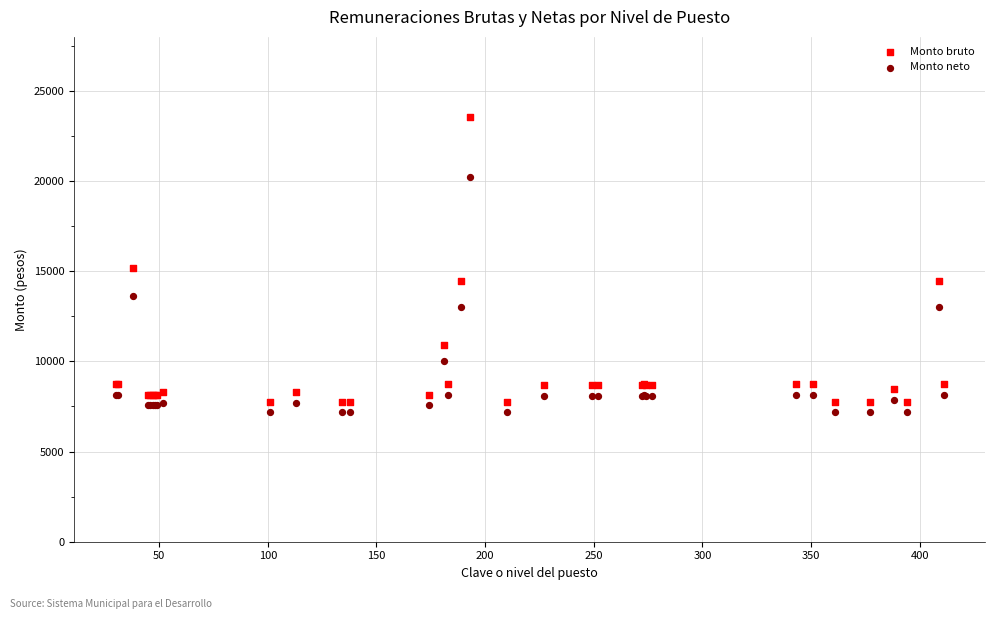

In the Monto bruto series, what Y value is closest to 15649?

15208